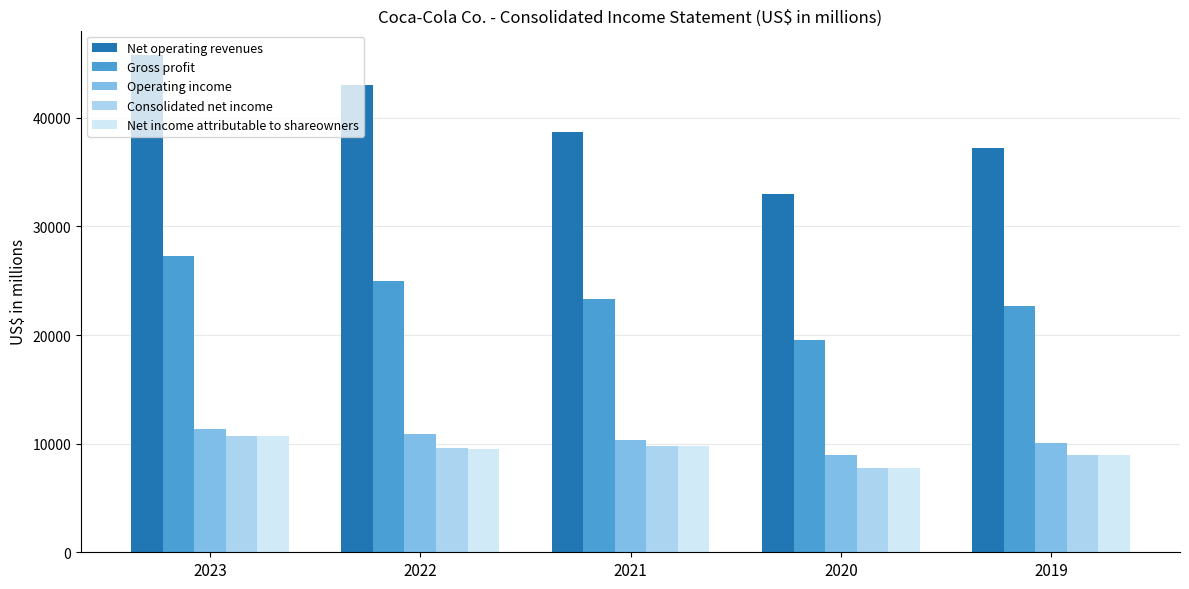

What is the difference between the highest and lowest values at 2022?

33462